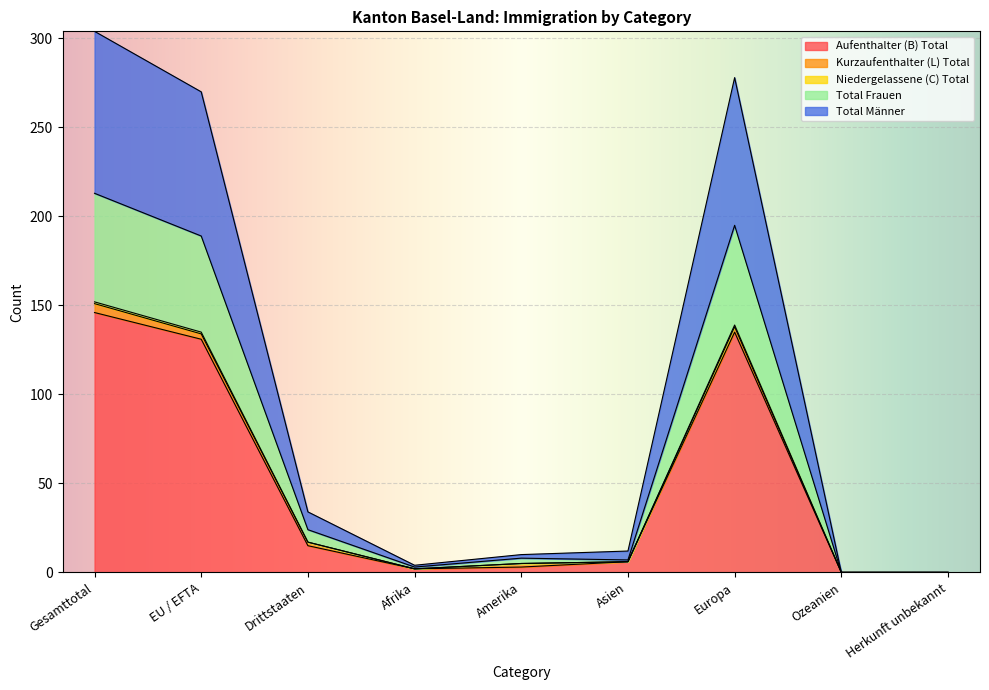

Is it true that Aufenthalter (B) Total equals 87 at Ozeanien?

False